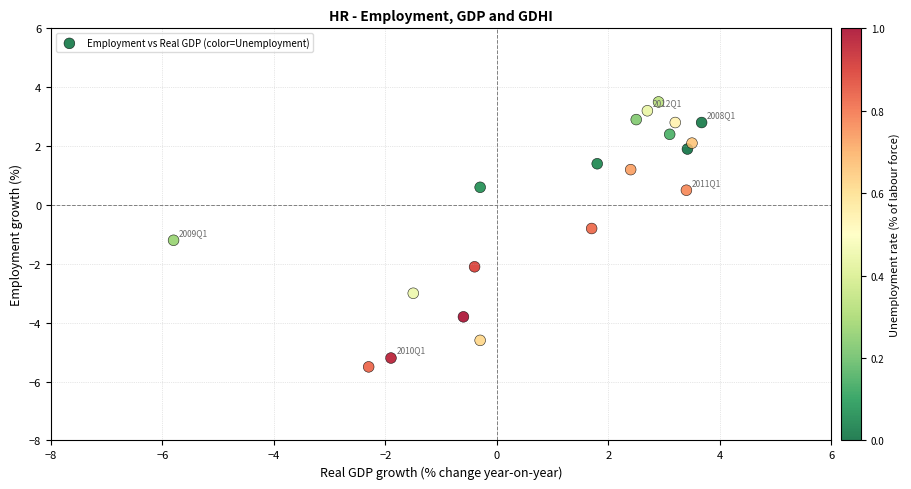

What is the range of X values (max minus min)?

9.5